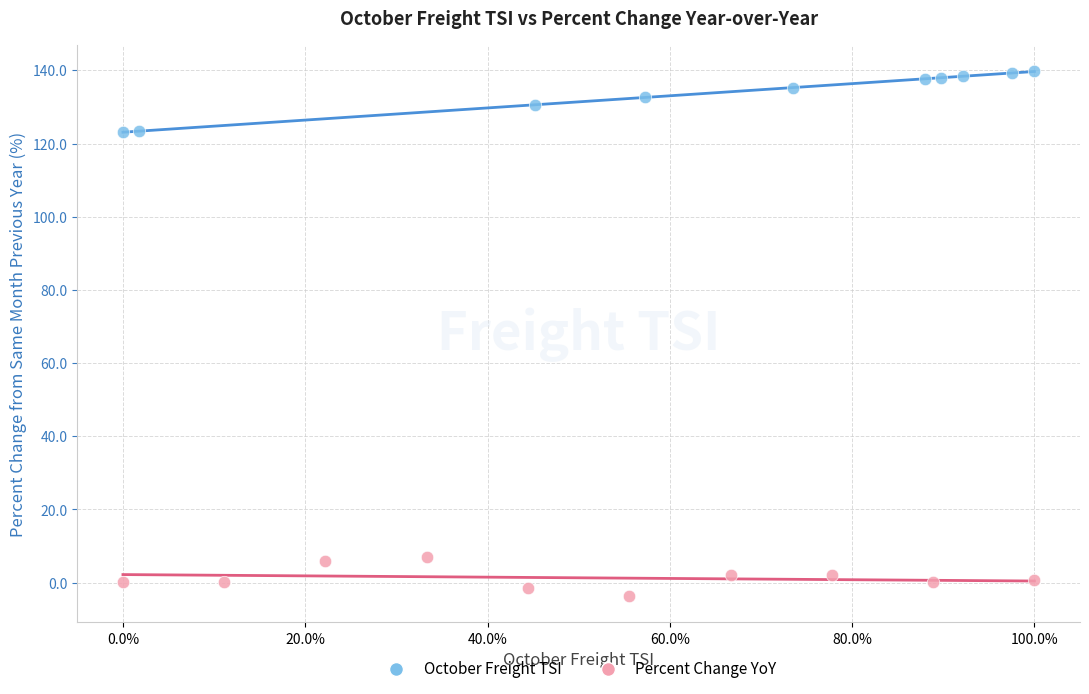

Which series reaches the minimum Y coordinate?

Percent Change YoY